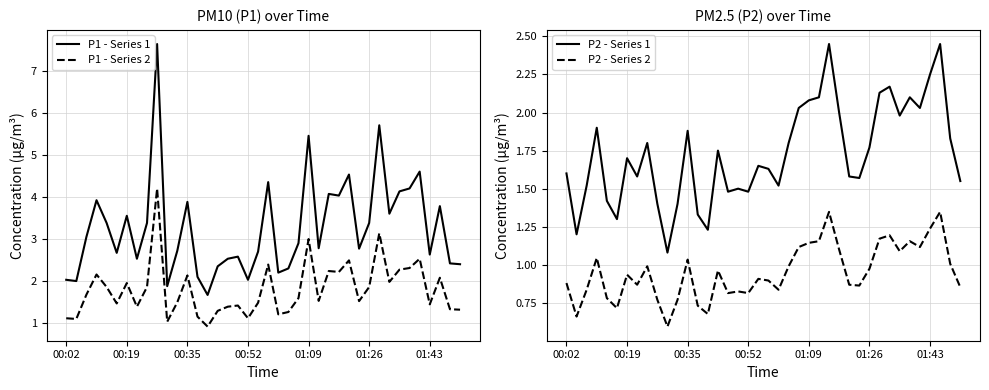

After their last crossing, which series has the higher values: P1 - Series 2 or P2 - Series 1?

P2 - Series 1